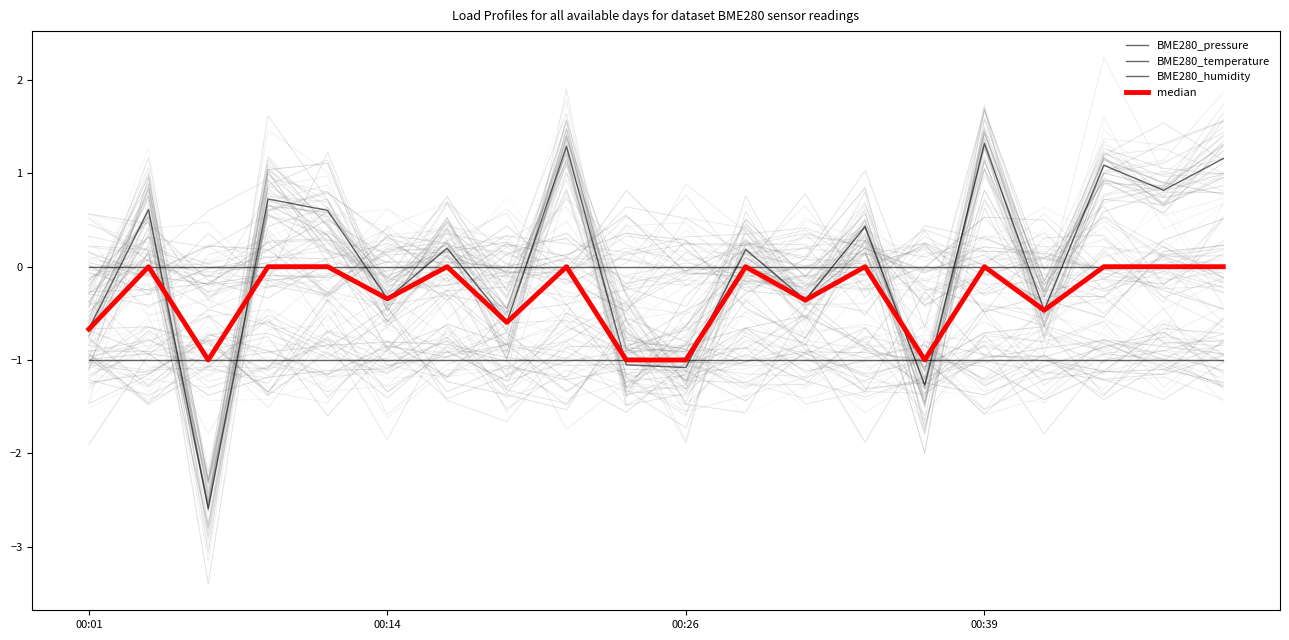

True or false: BME280_humidity has more than 0 points higher than both neighbors.

False